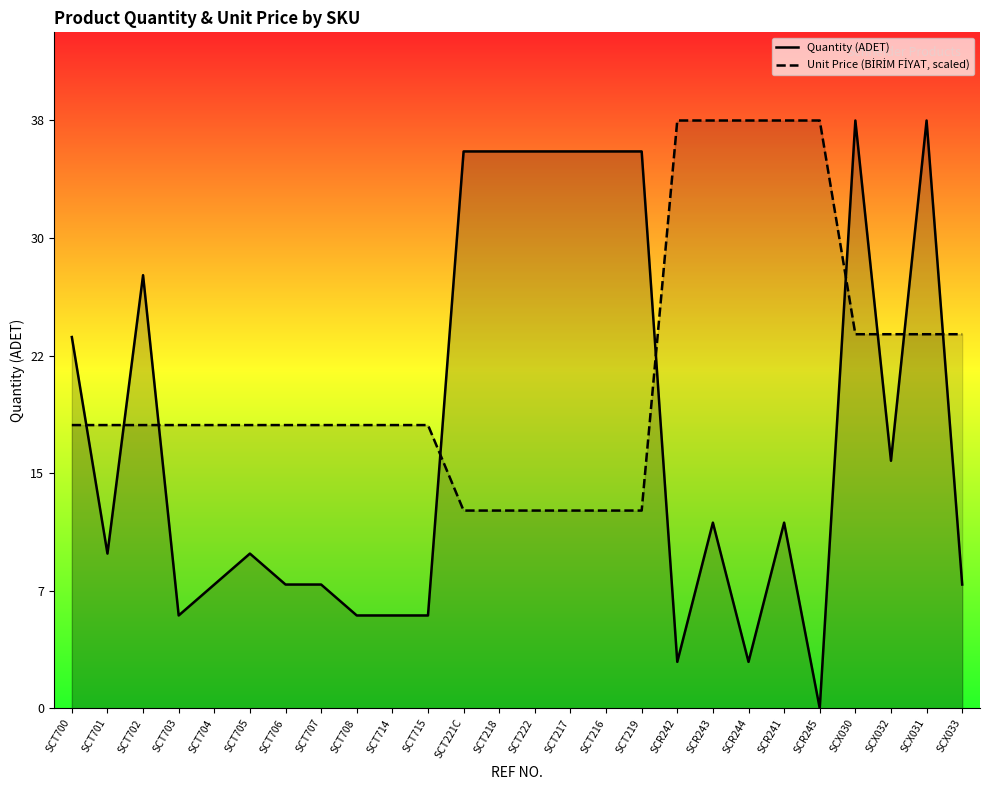

True or false: Quantity (ADET) has more than 2 interior local peaks.

True